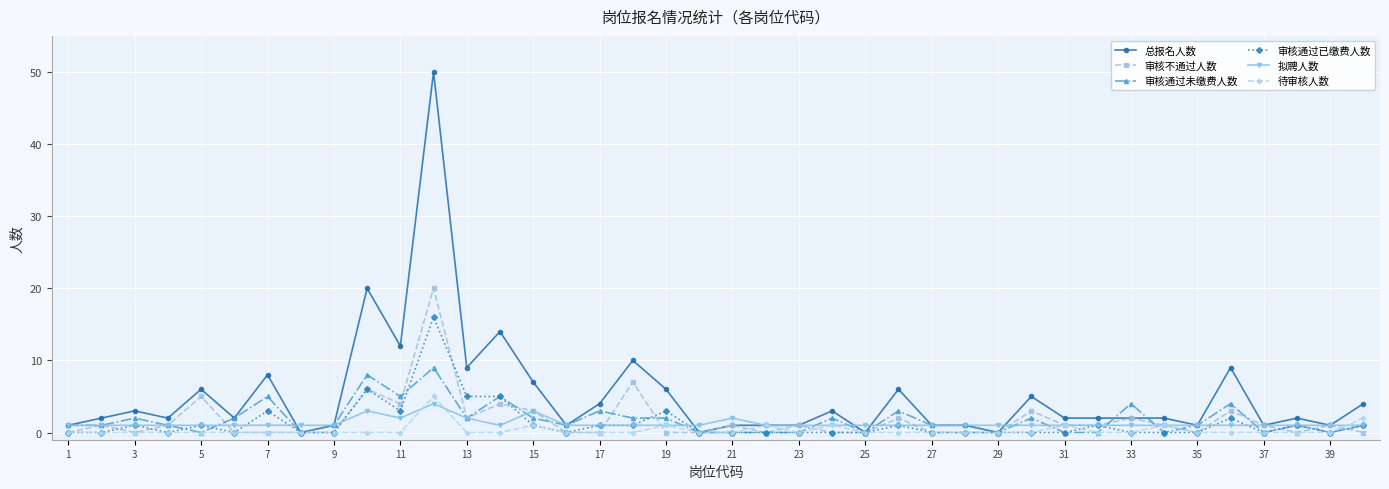

What is the maximum value for 审核通过未缴费人数?

9